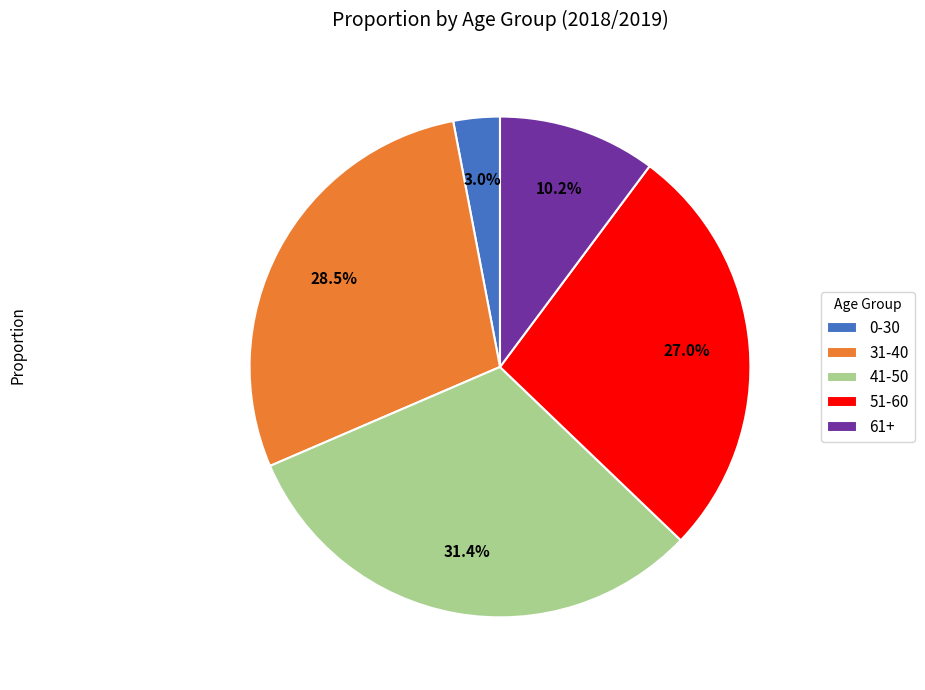

To the nearest percent, what is the difference between the 41-50 and 61+ slice percentages?

21%